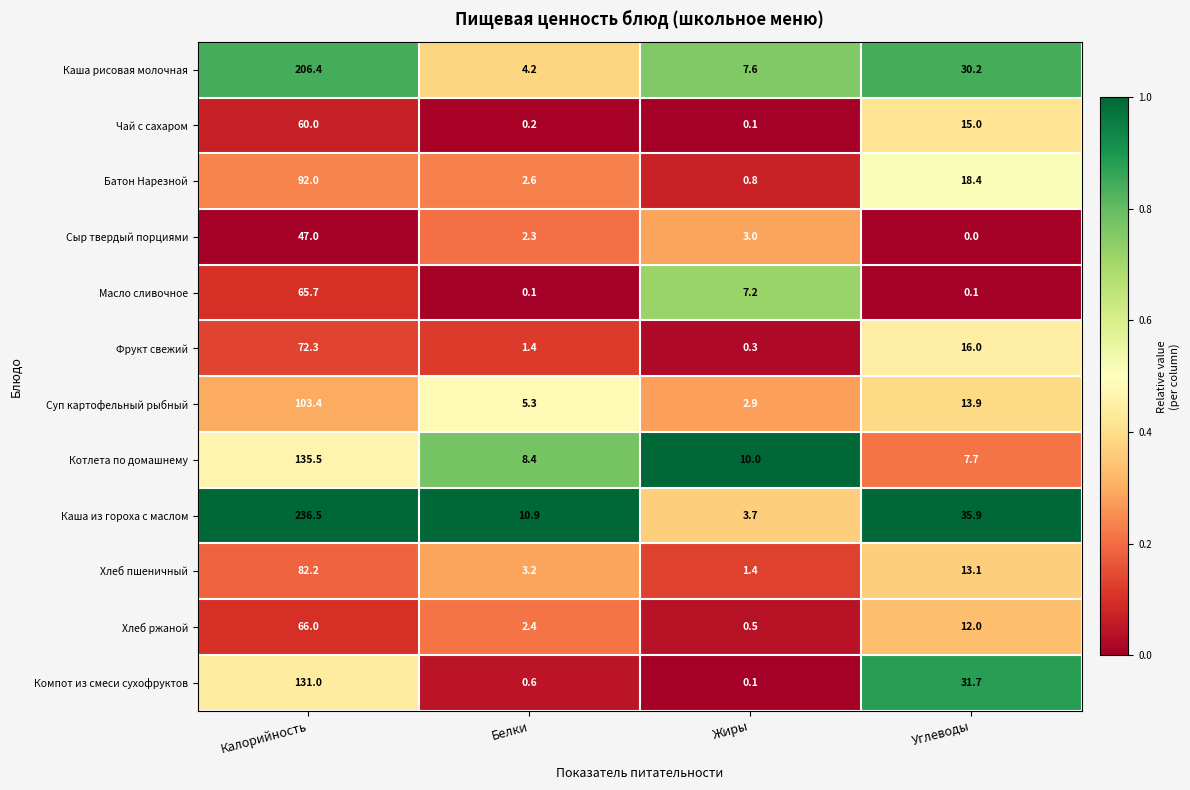

At which category does the chart reach its minimum across all series?

Углеводы